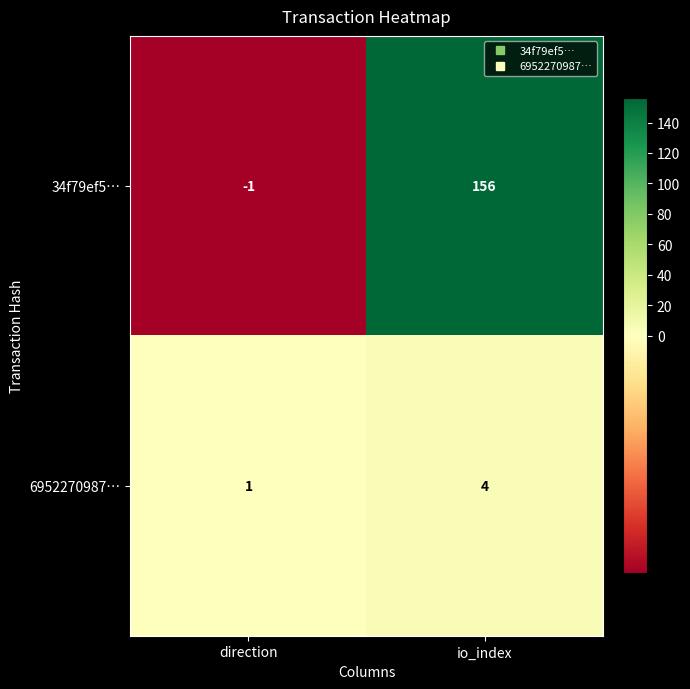

Reading left to right, list all the values displayed in this chart.

34f79ef5…: -1	156
6952270987…: 1	4